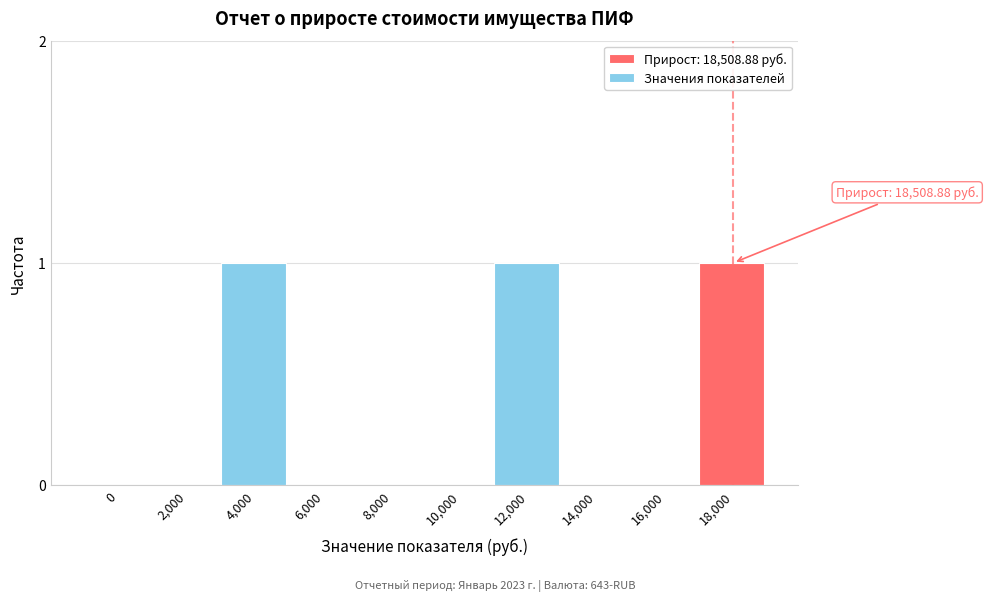

Reading left to right, extract all data points from this chart.

0=0	2,000=0	4,000=1	6,000=0	8,000=0	10,000=0	12,000=1	14,000=0	16,000=0	18,000=1